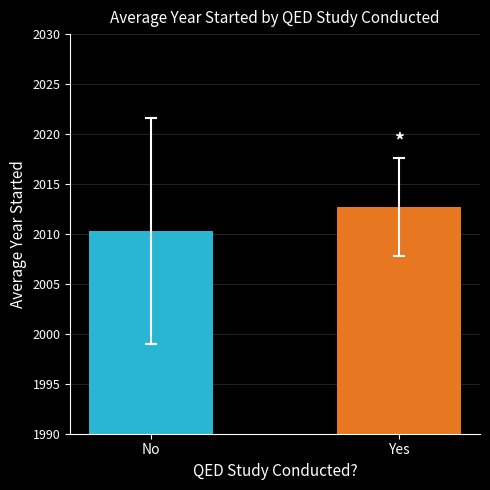

List the labels in order of value, largest first.

Yes, No